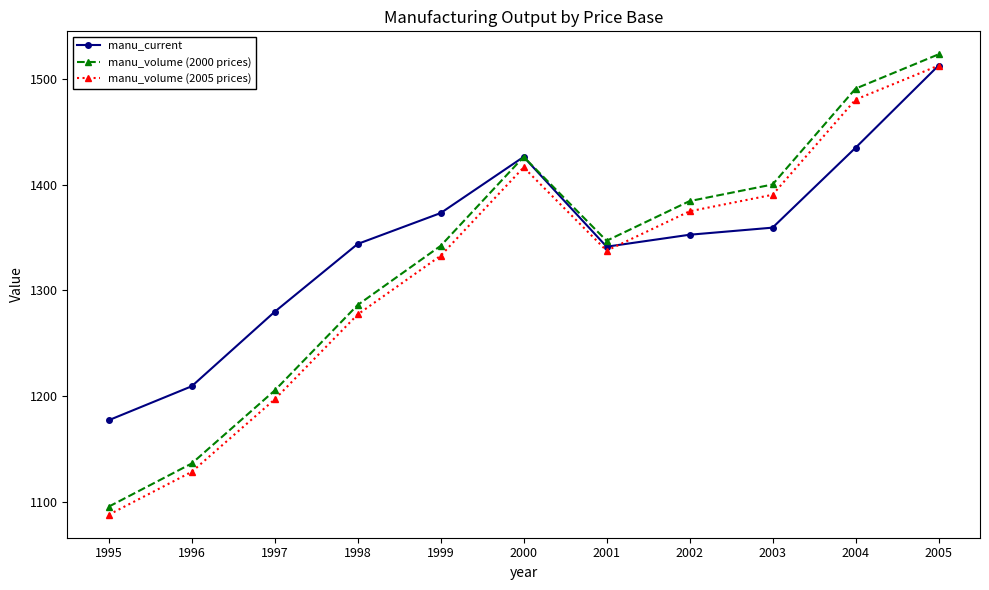

At which category does manu_volume (2000 prices) reach its first local valley?

2001